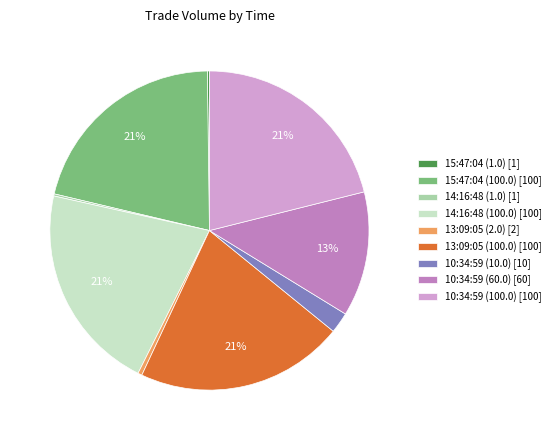

To the nearest percent, what is the average slice percentage?

11%